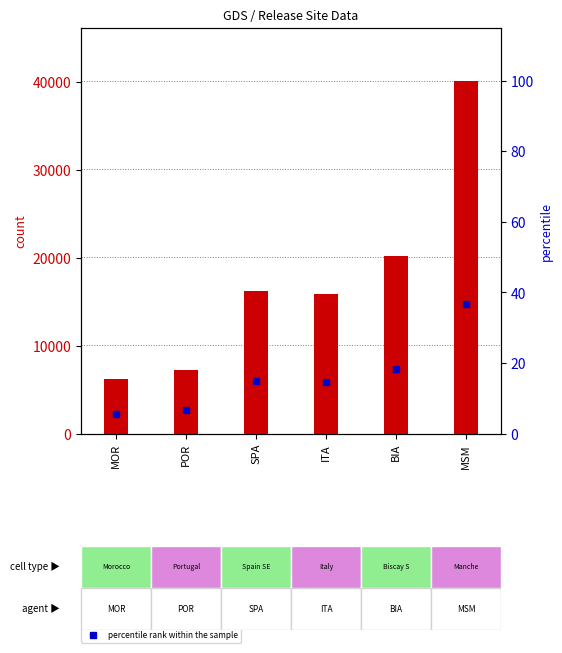

At which label does value, Detection Call = ABSENT reach its peak?

MSM